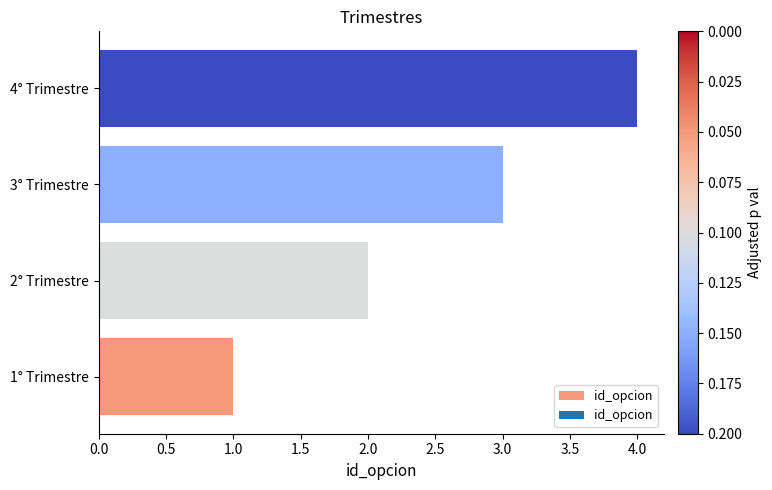

What is the change in value from 1° Trimestre to 2° Trimestre?

+1